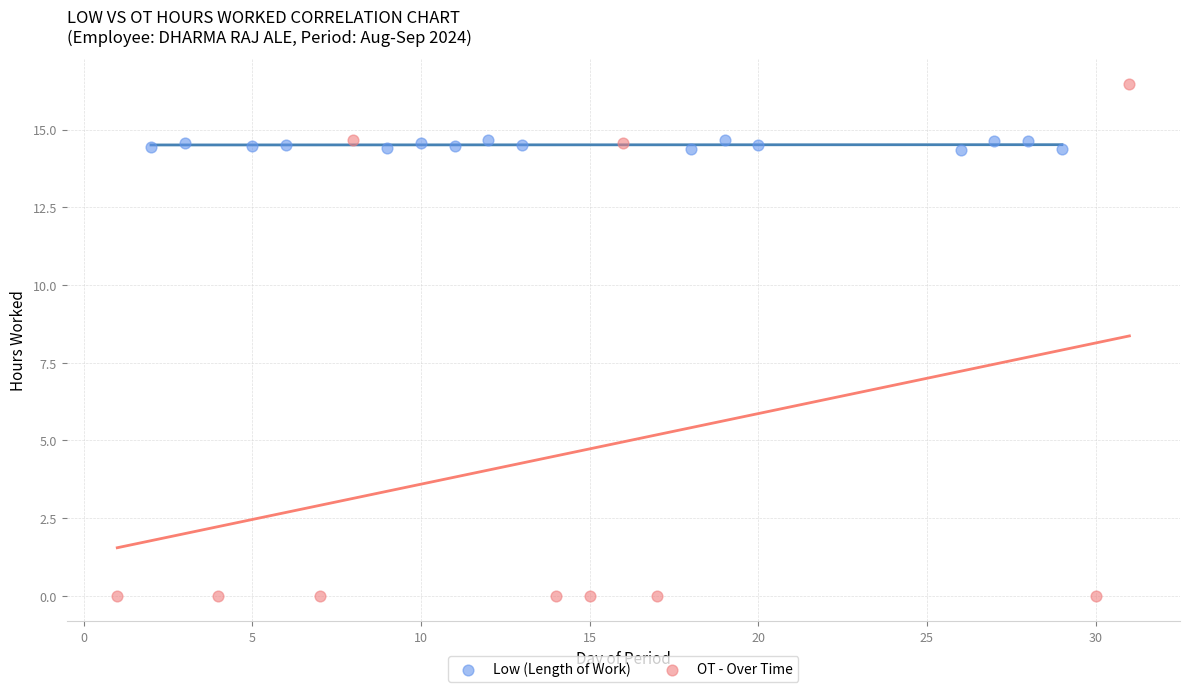

Which series reaches the minimum Y coordinate?

OT - Over Time